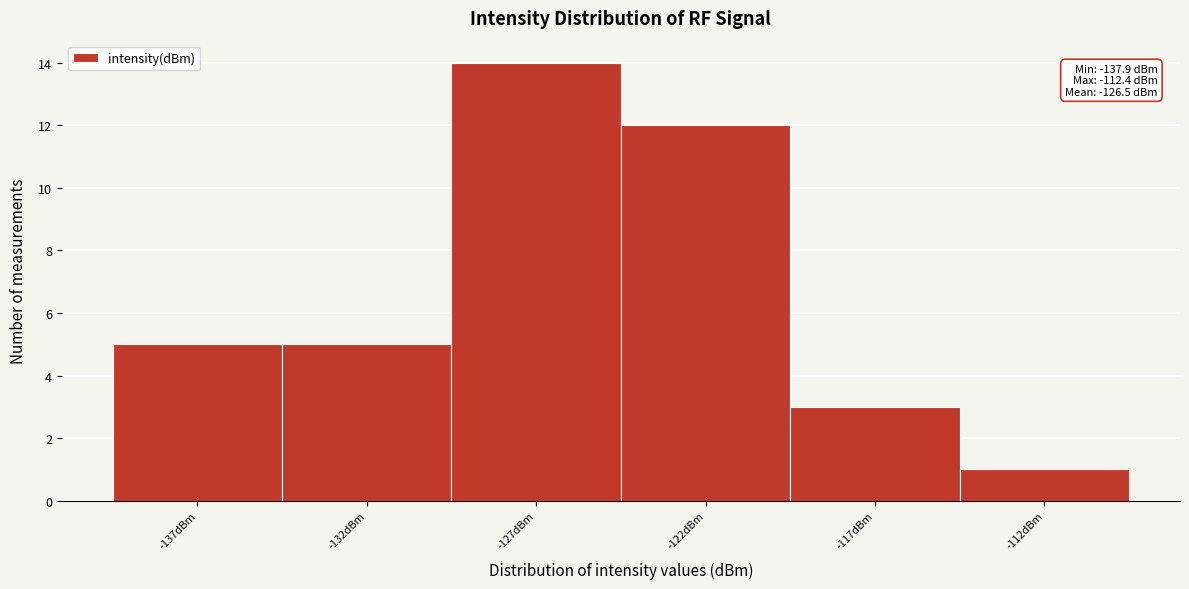

Reading right to left, transcribe all the data shown in this chart.

-112dBm=1	-117dBm=3	-122dBm=12	-127dBm=14	-132dBm=5	-137dBm=5